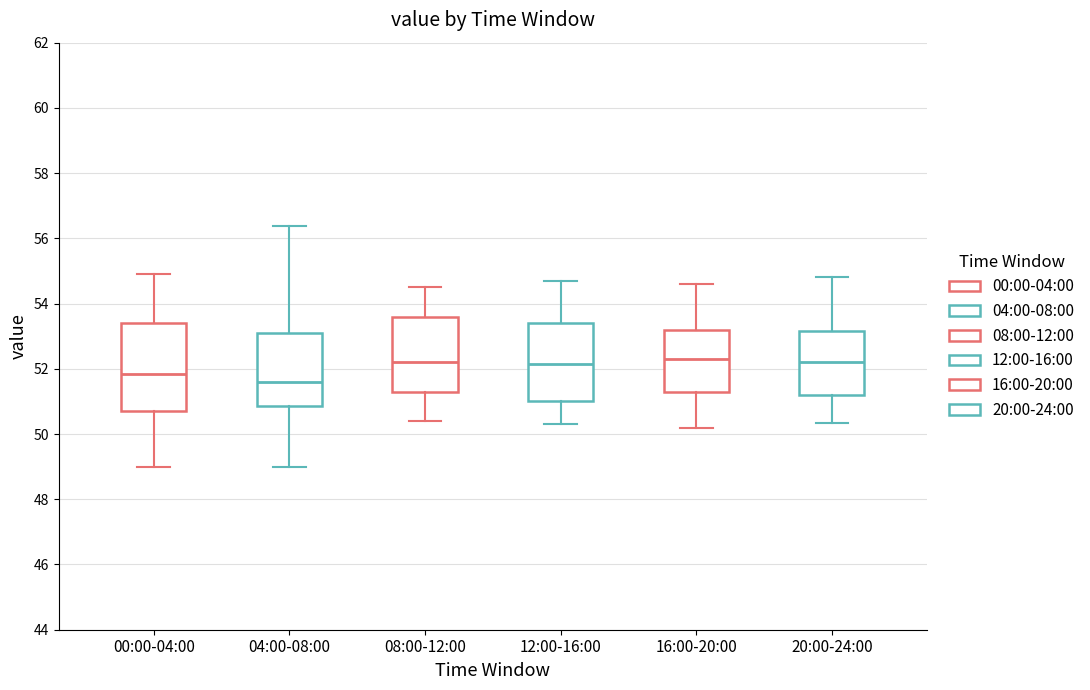

Where does the upper whisker of the box for 08:00-12:00 end on the y-axis? The values are not printed on the chart, so give them approximately, as read against the axis.

54.6